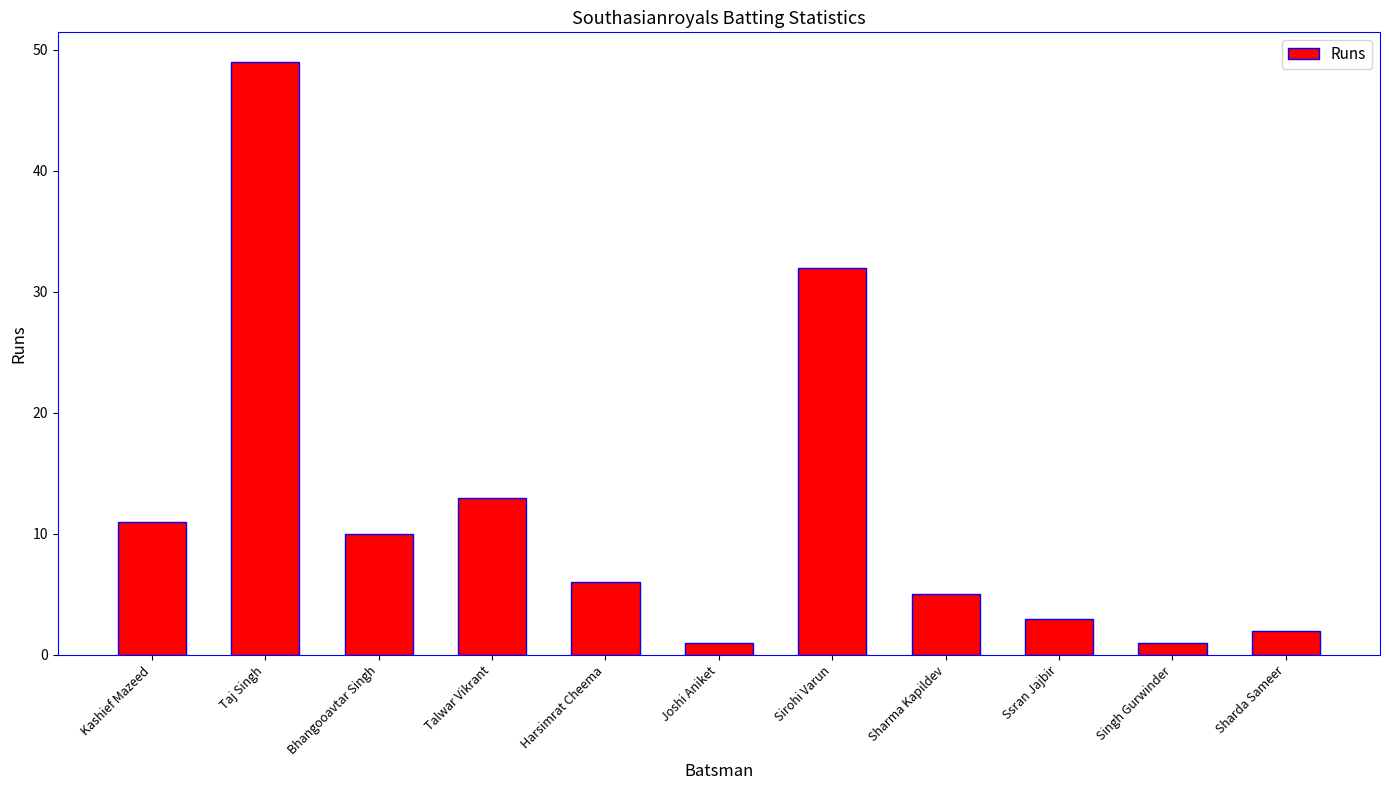

What is the value of the 9th bar from the left?

3